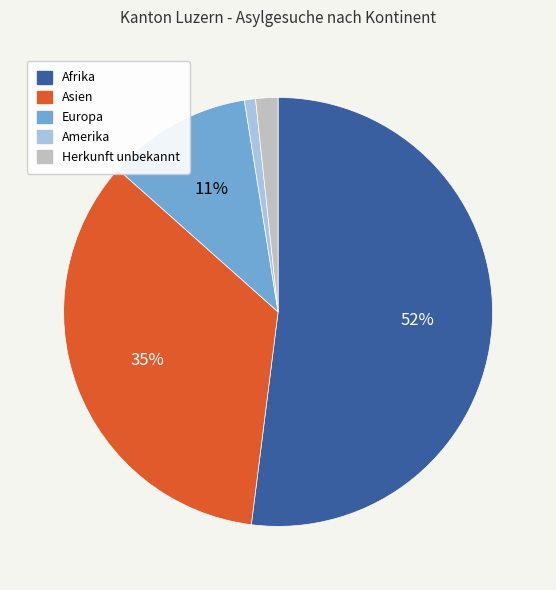

To the nearest percent, what is the average slice percentage?

20%